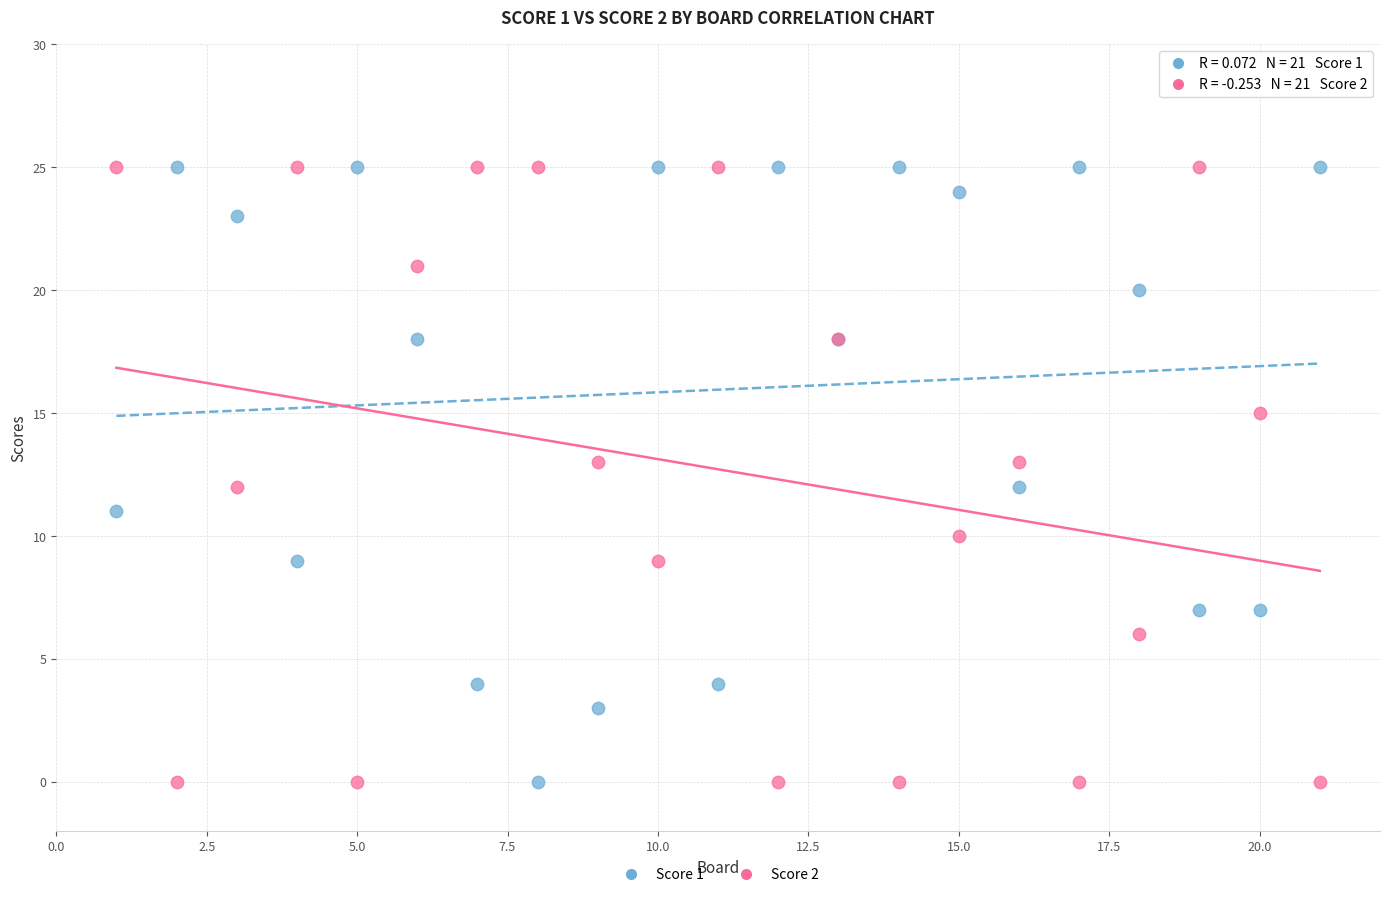

What is the X range (max minus min) for the scatter plot?

20